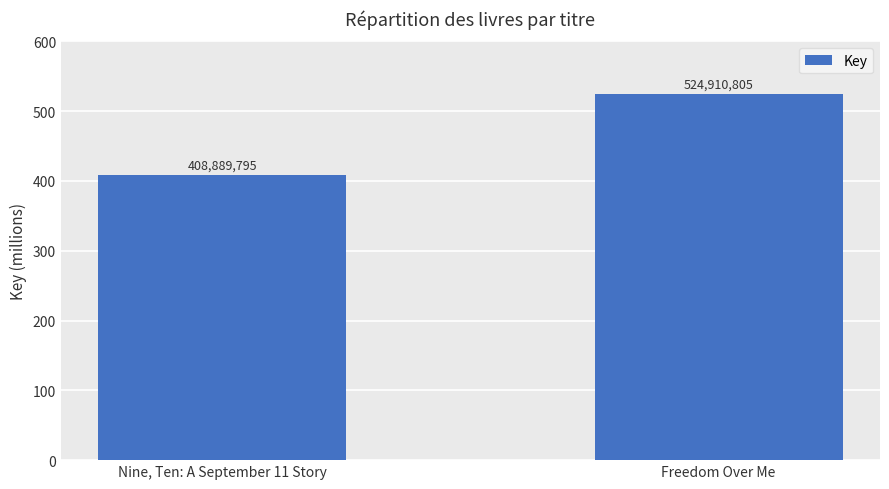

Are the bars horizontal?

No